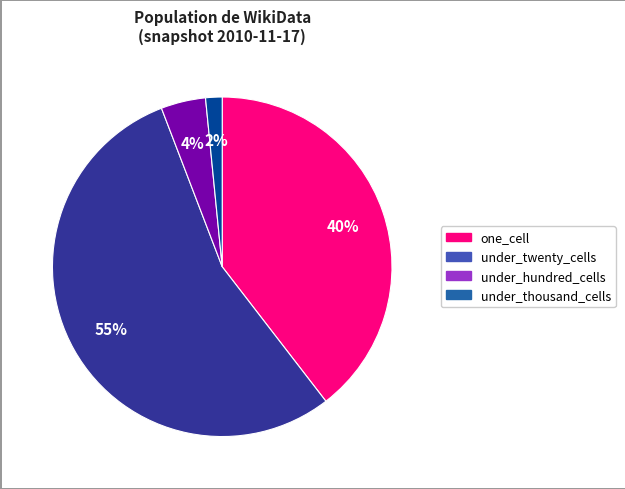

Does any single category account for the majority?

Yes